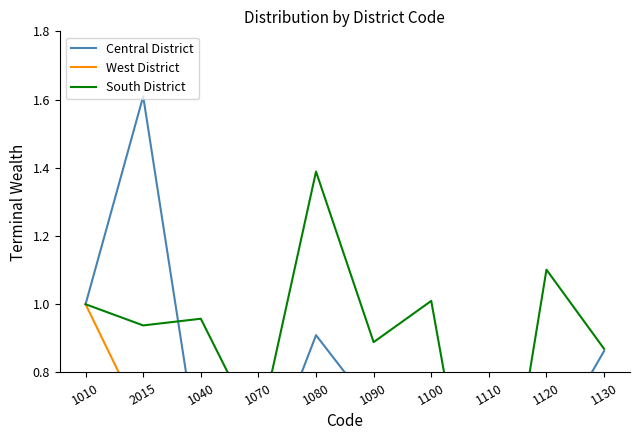

What is the label of the 8th point from the left?

1110